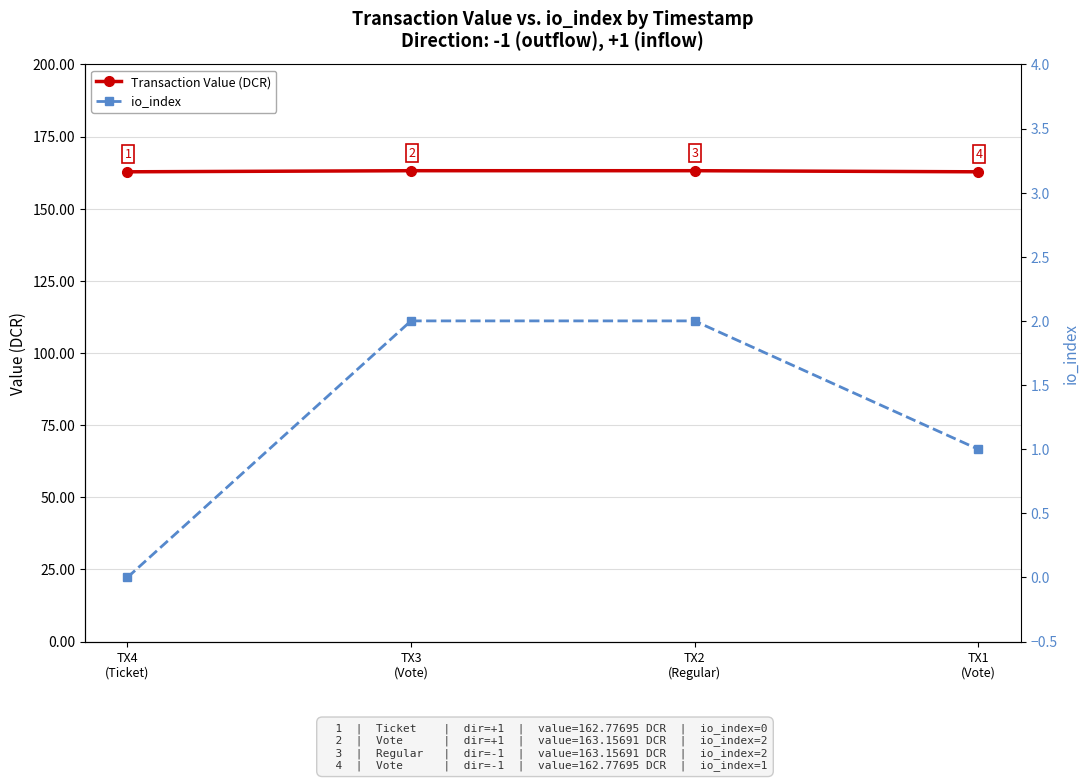

Reading right to left, list all the values displayed in this chart.

Transaction Value (DCR): 162.8	163.2	163.2	162.8
io_index: 1.0	2.0	2.0	0.0